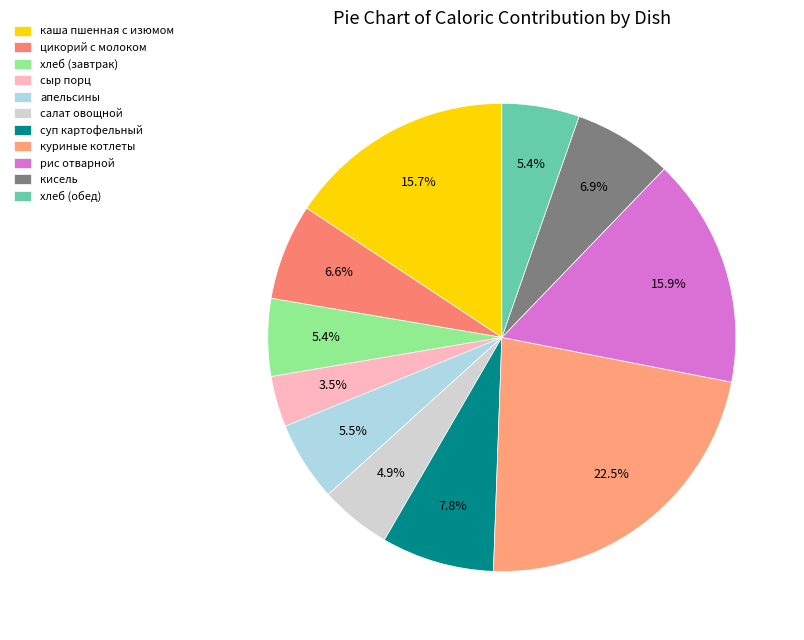

Is the sum of хлеб (обед) and цикорий с молоком greater than half?

No